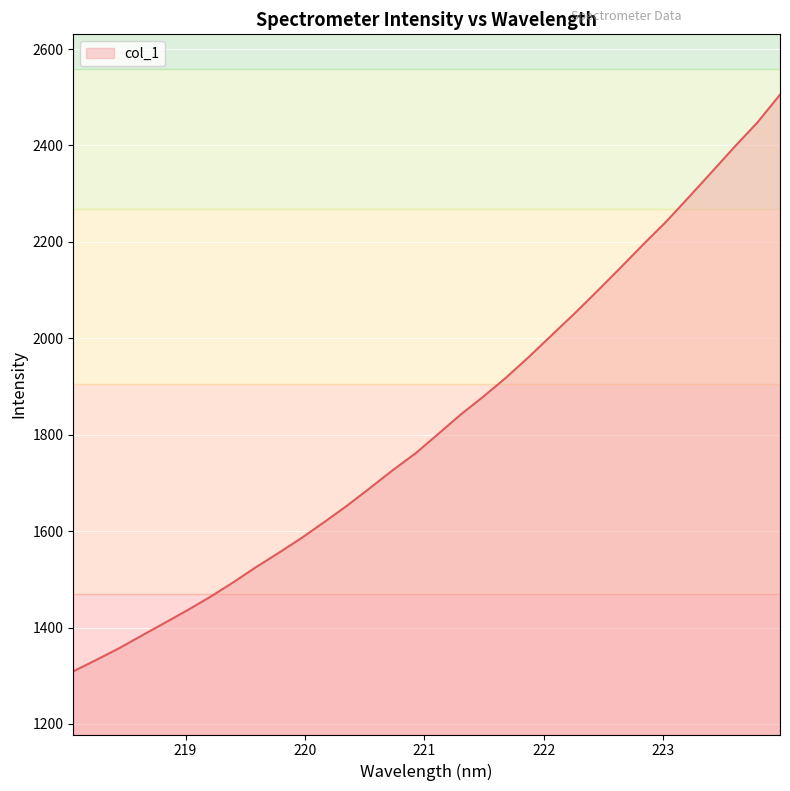

What is the smallest value displayed?

1309.1